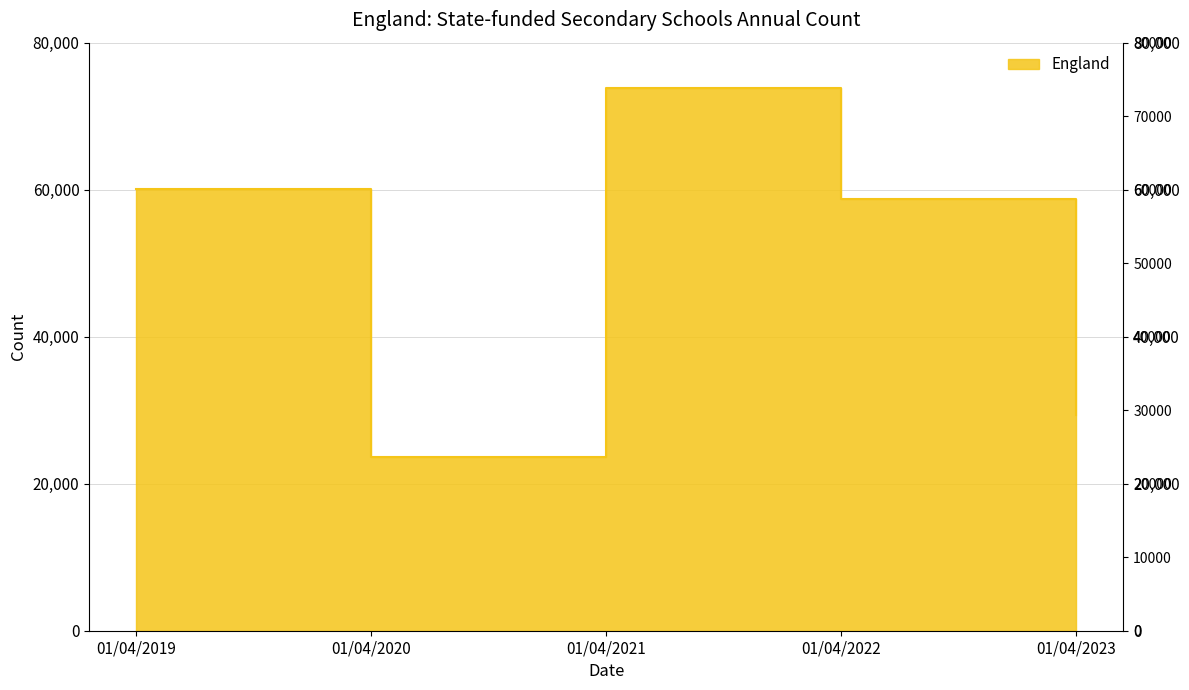

What is the value of the 4th point from the left?

58765